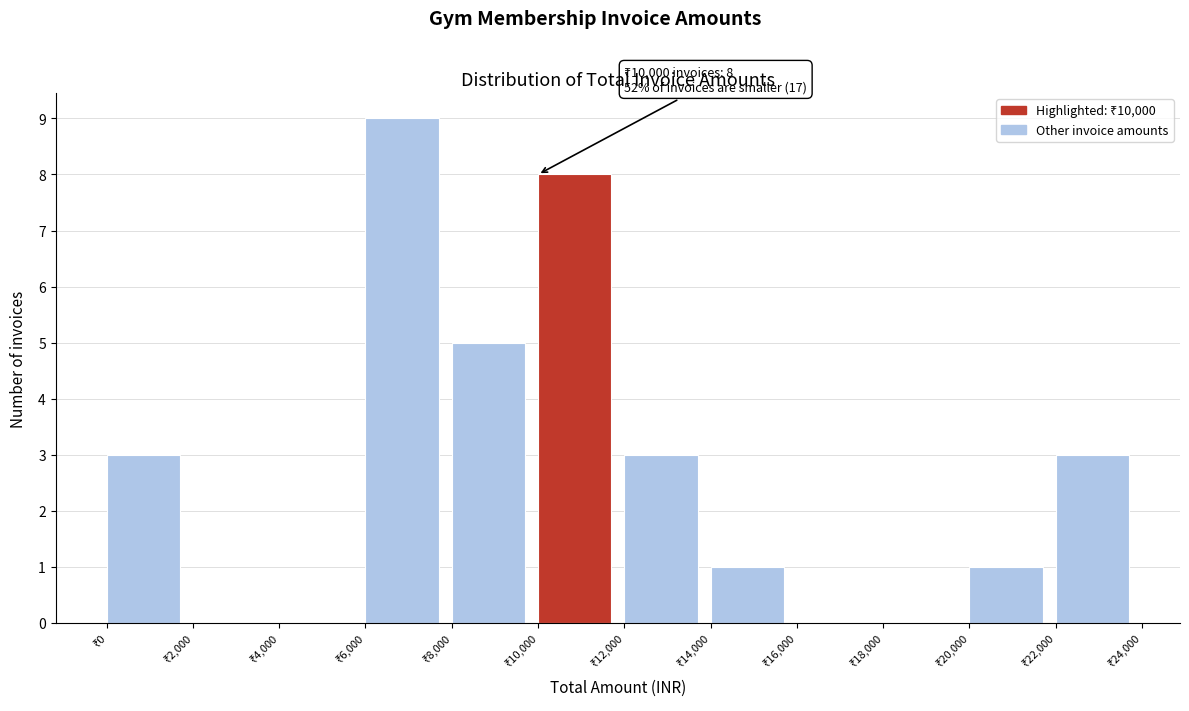

Over which range of the x-axis is the bar tallest?

6000 to 8000